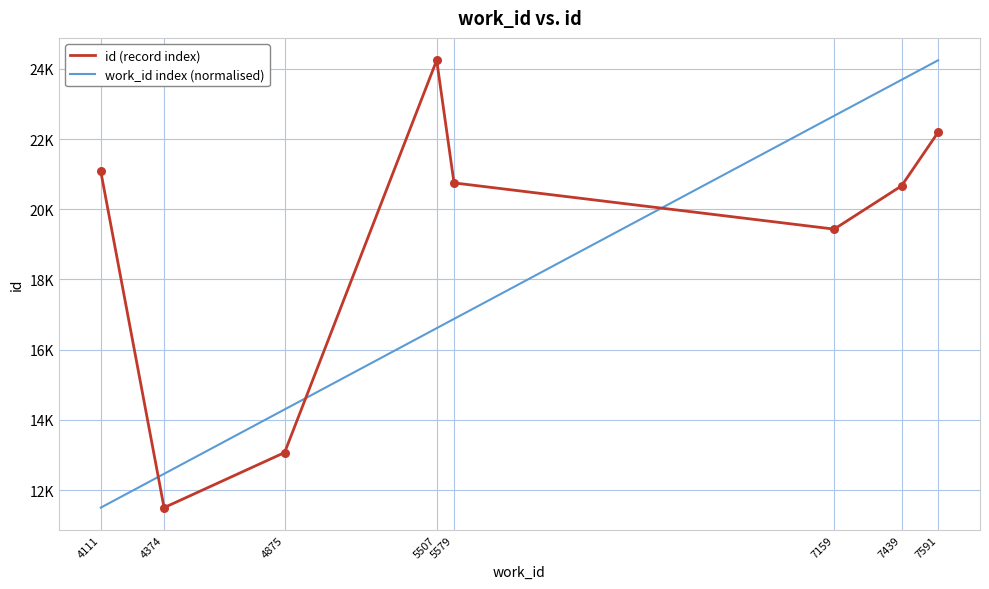

Is the value of id (record index) at 4875 greater than the value of work_id index (normalised) at 5507?

No